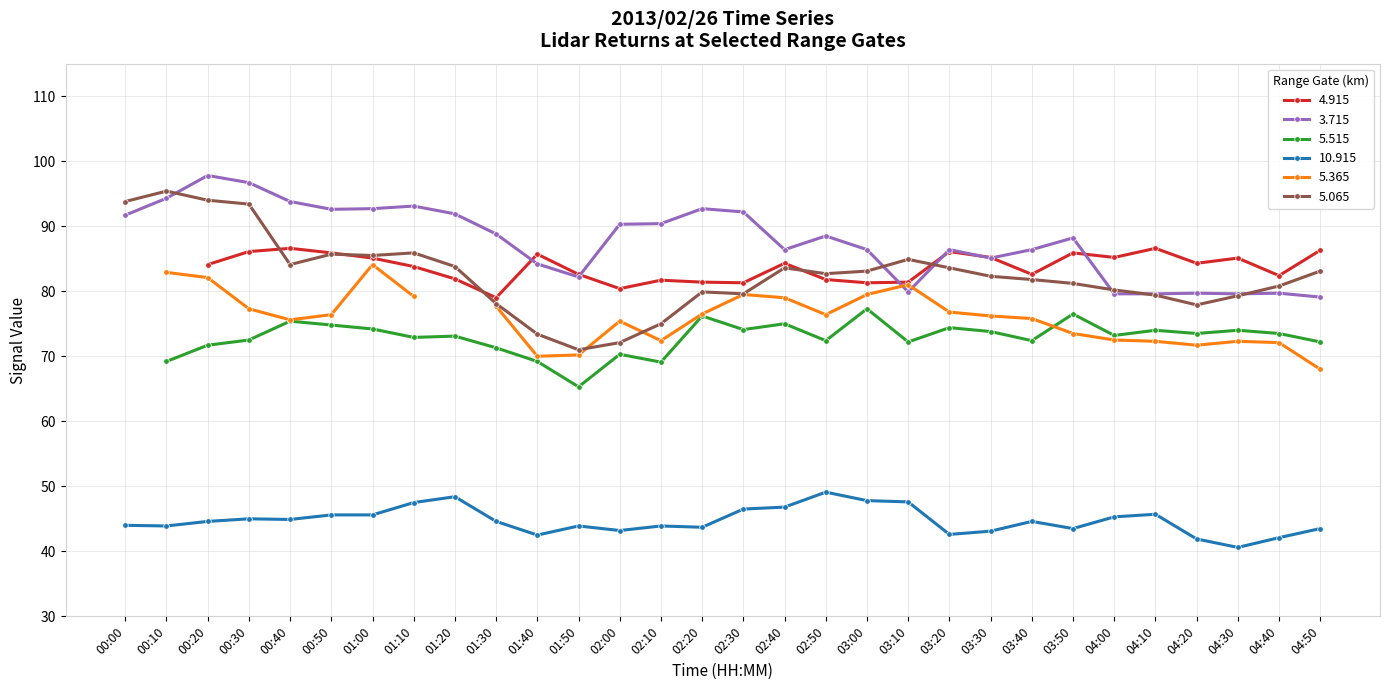

True or false: 3.715 has a value of 79.6 at 04:00.

True